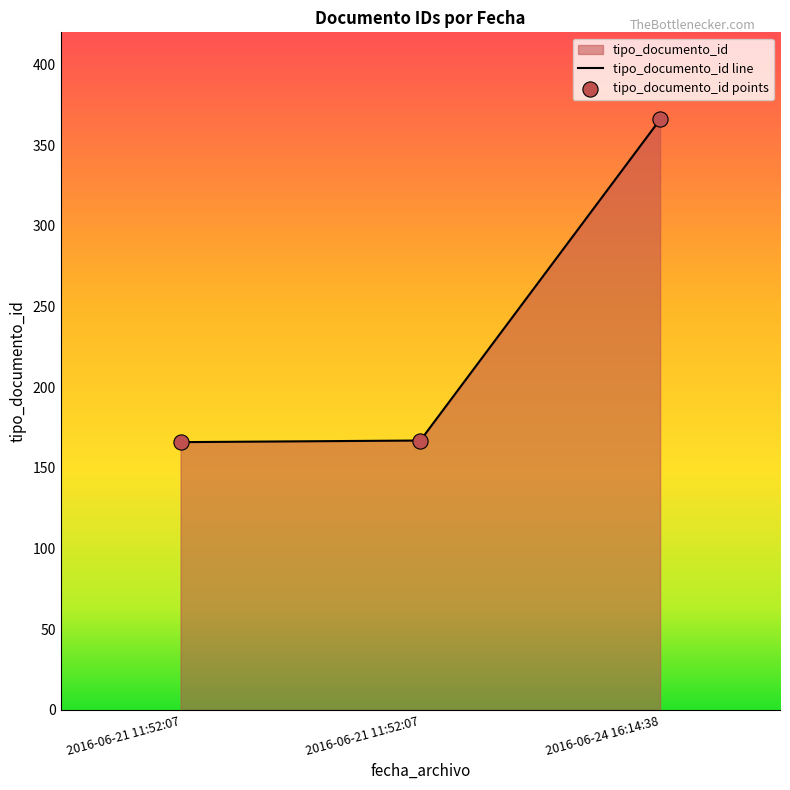

What is the change in value from 2016-06-21 11:52:07 to 2016-06-24 16:14:38?

+200